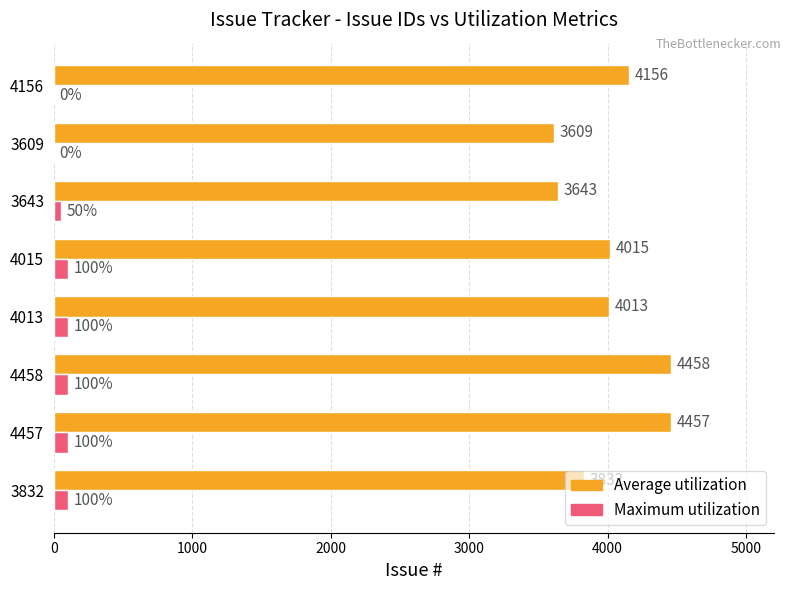

The Maximum utilization series shows 100 at 4458. True or false?

True